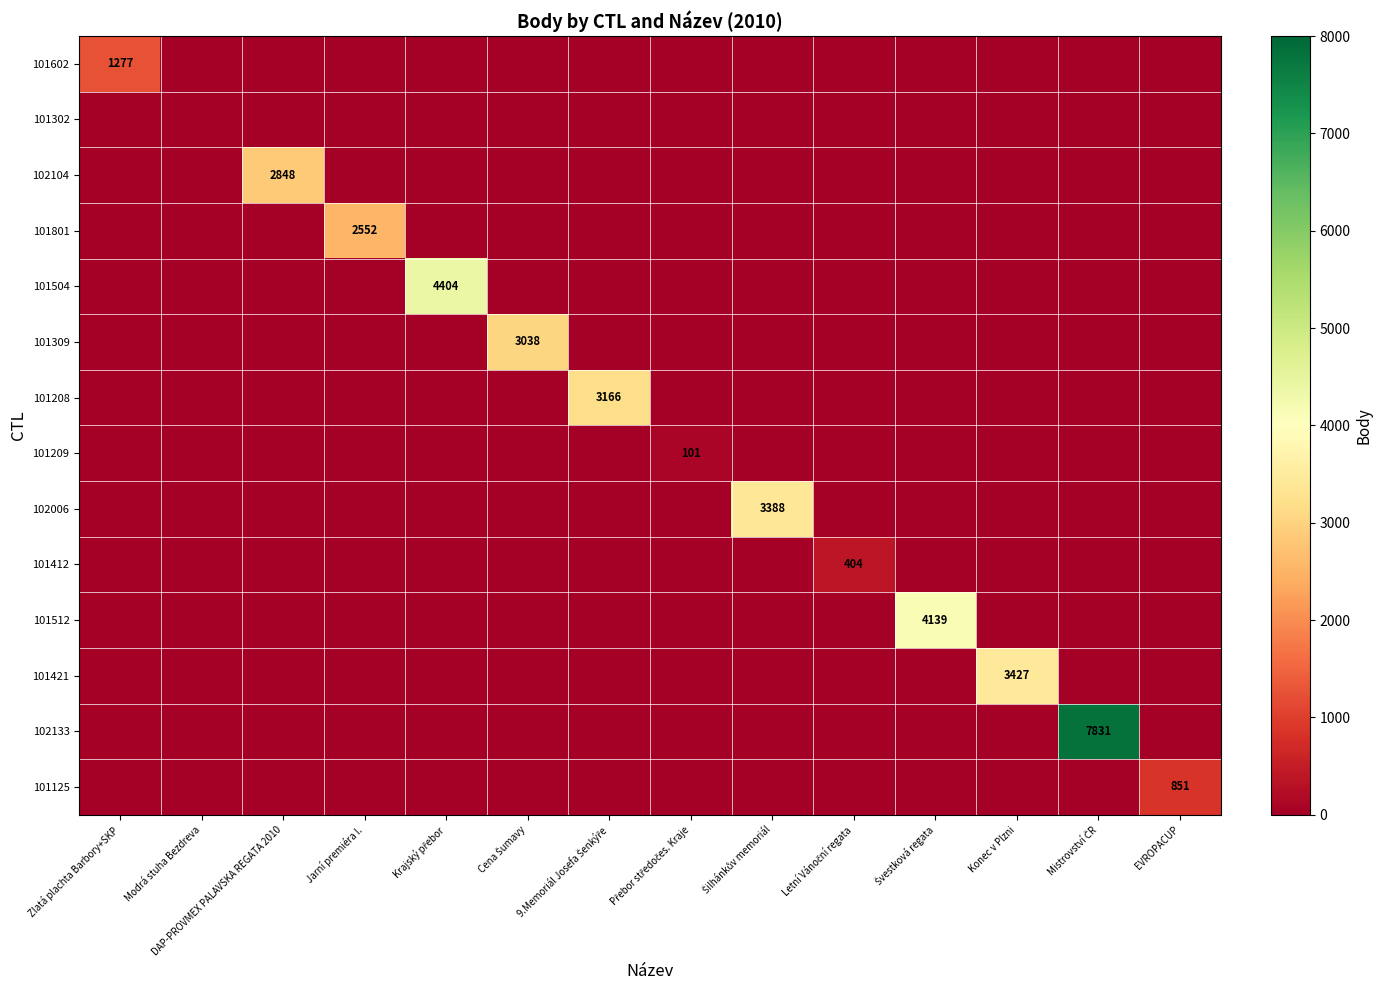

What is the average value of the 101512 series?

296